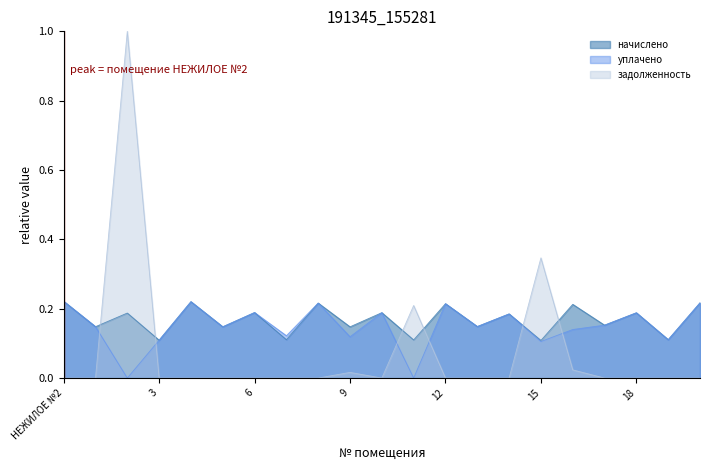

How many уплачено values are between 0 and 1?

21